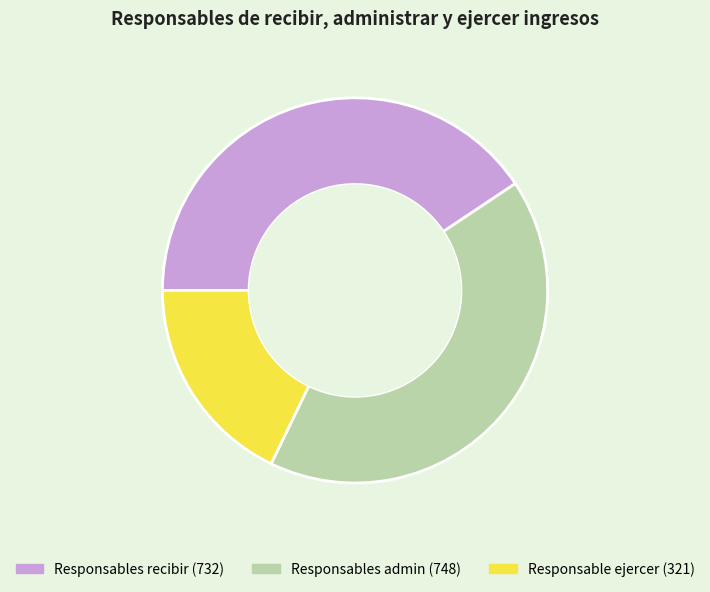

Does any single category account for the majority?

No